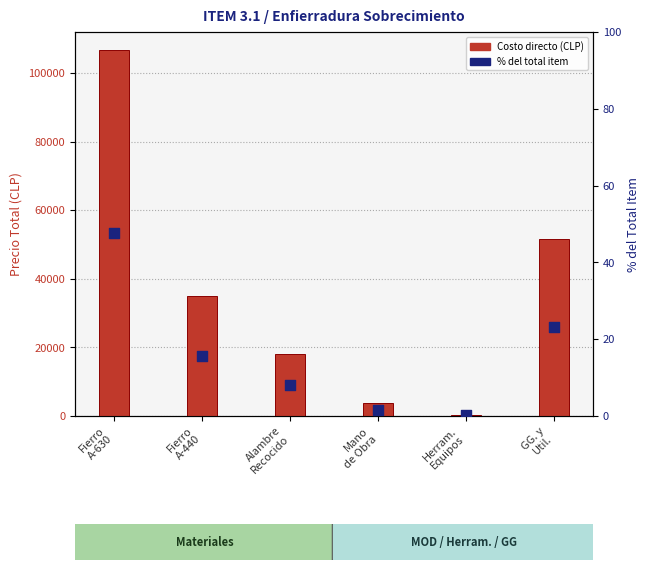

Which series has the largest Y range (max minus min)?

Costo directo (CLP)